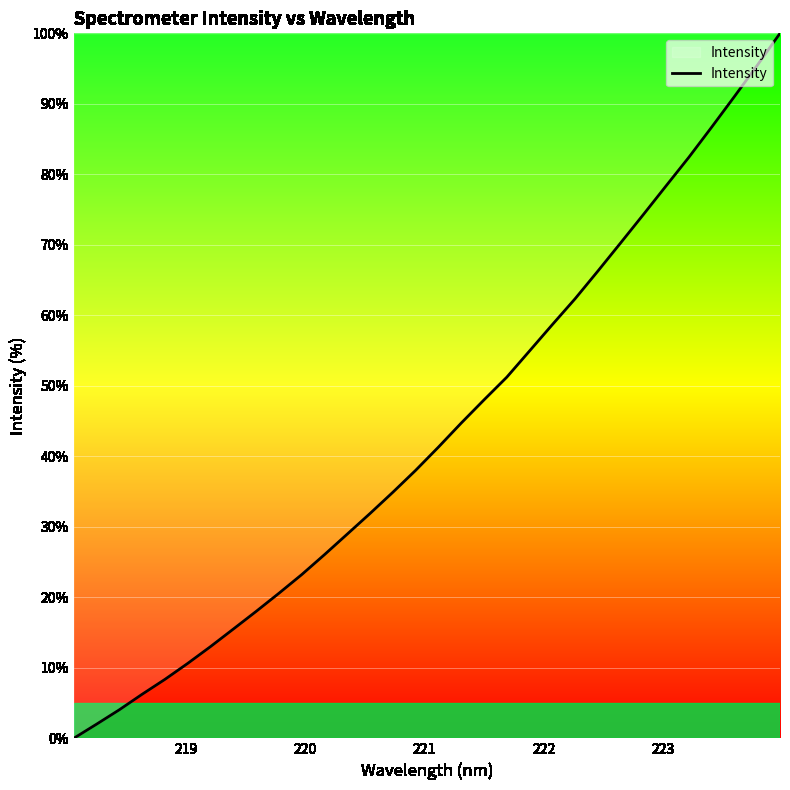

How many values exceed 41?

16